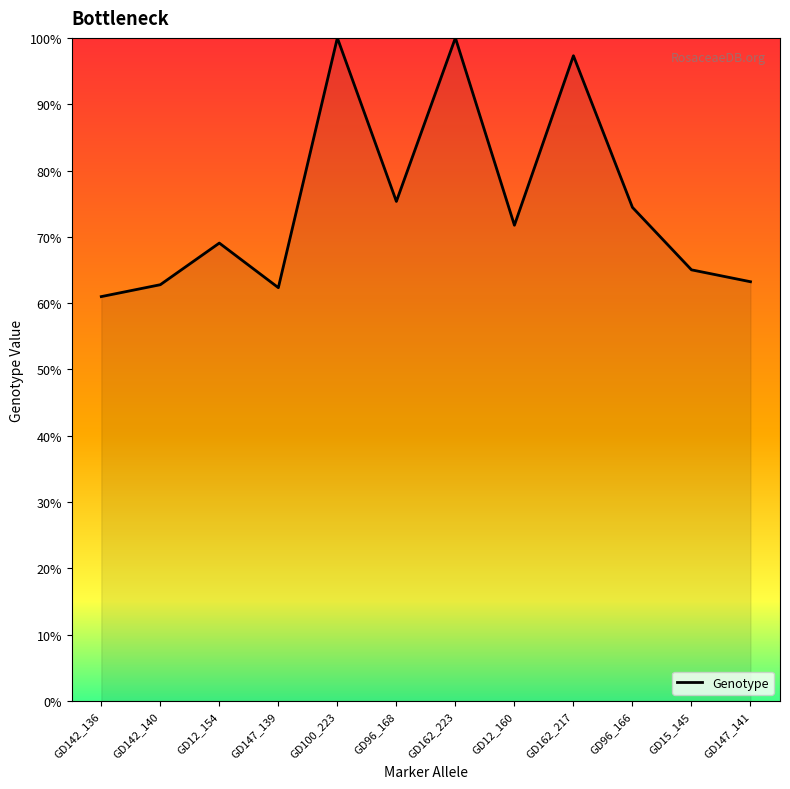

What position from the left is GD96_168?

6